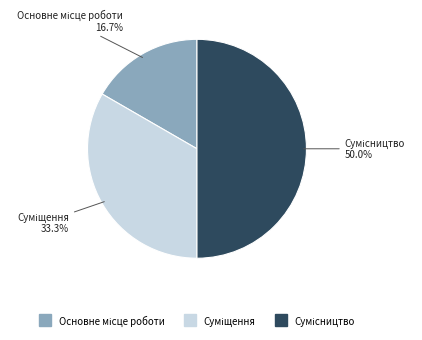

Count the number of slices in the pie.

3